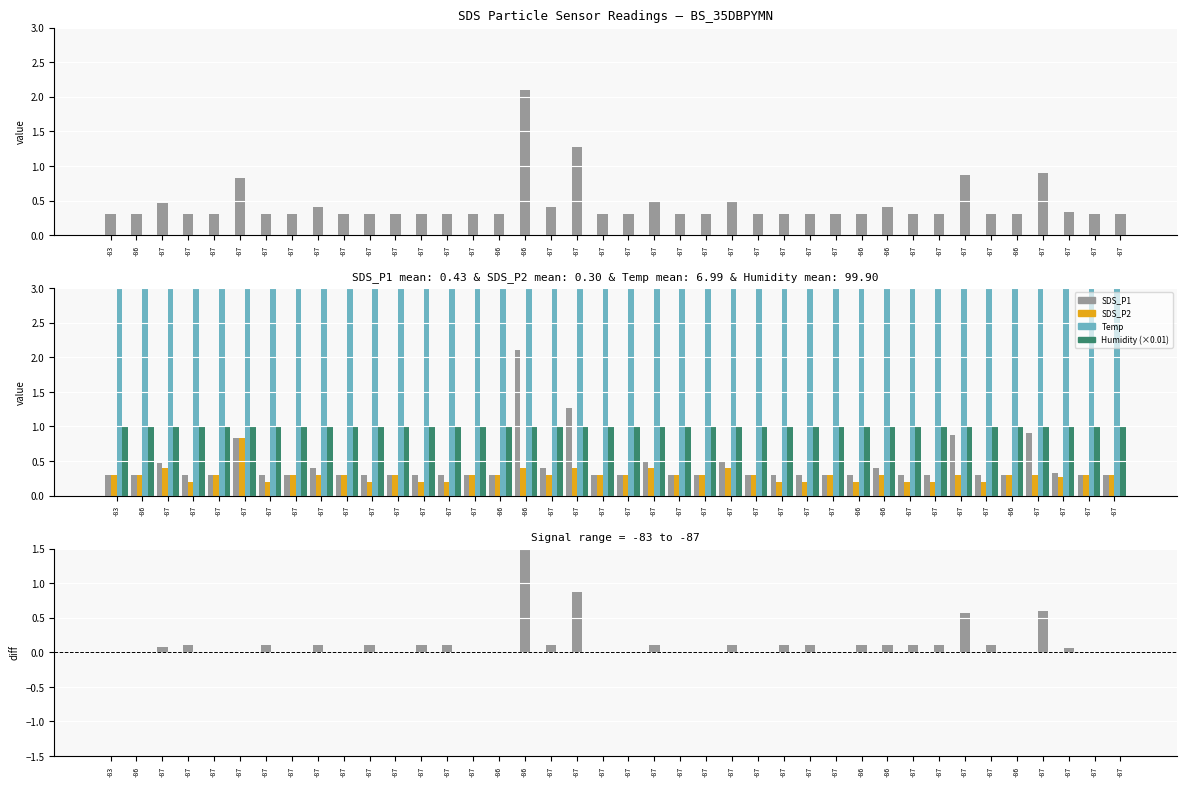

Where is SDS_P1 − SDS_P2 nearest to the value 0?

-83